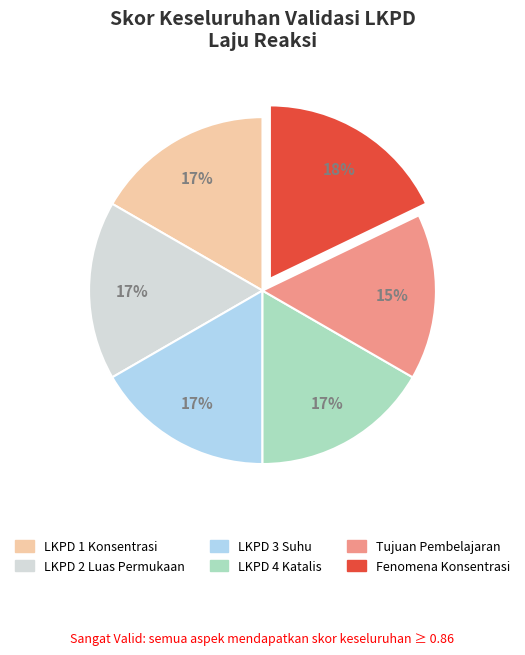

Between Fenomena Konsentrasi and LKPD 1 Konsentrasi, which is larger?

Fenomena Konsentrasi